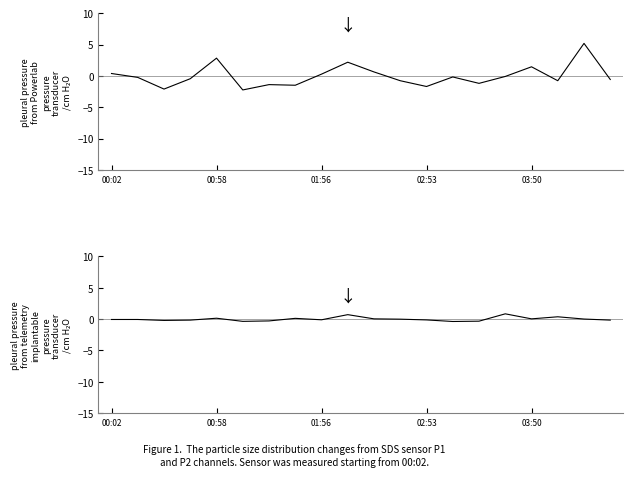

Rank the series by their maximum value, from lowest to highest.

SDS_P2, SDS_P1